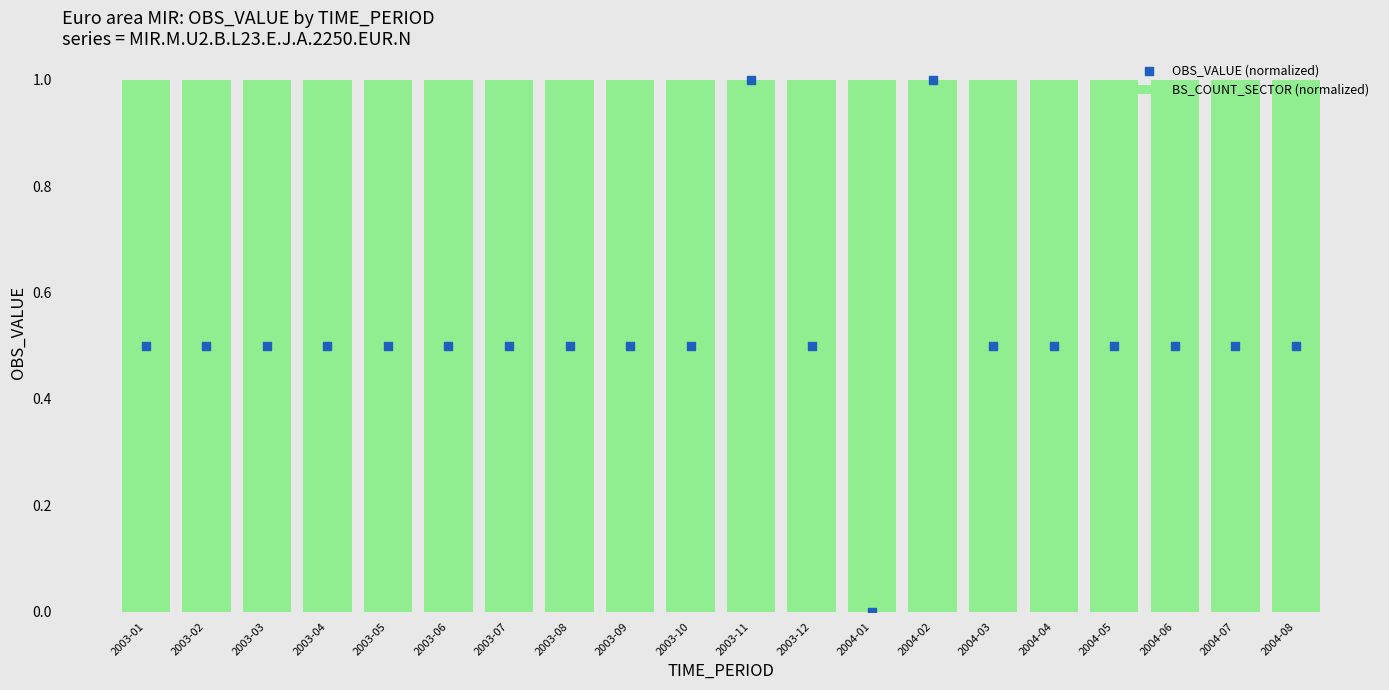

Which series has the largest total across all categories?

BS_COUNT_SECTOR (normalized)